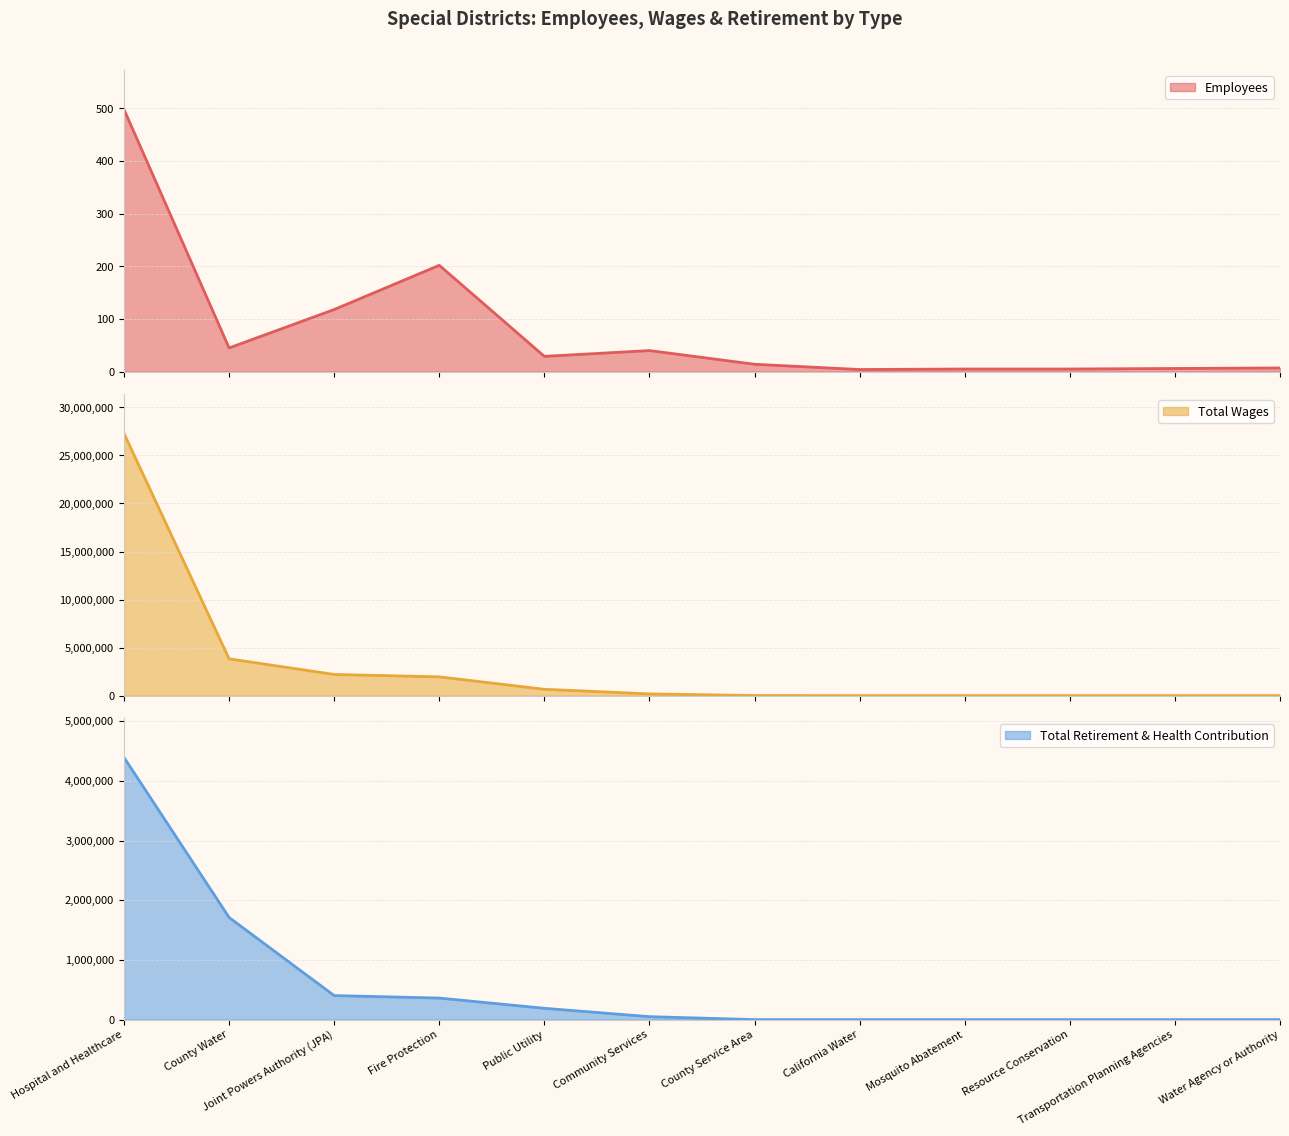

Which has a higher value, Water Agency or Authority or Mosquito Abatement?

Water Agency or Authority